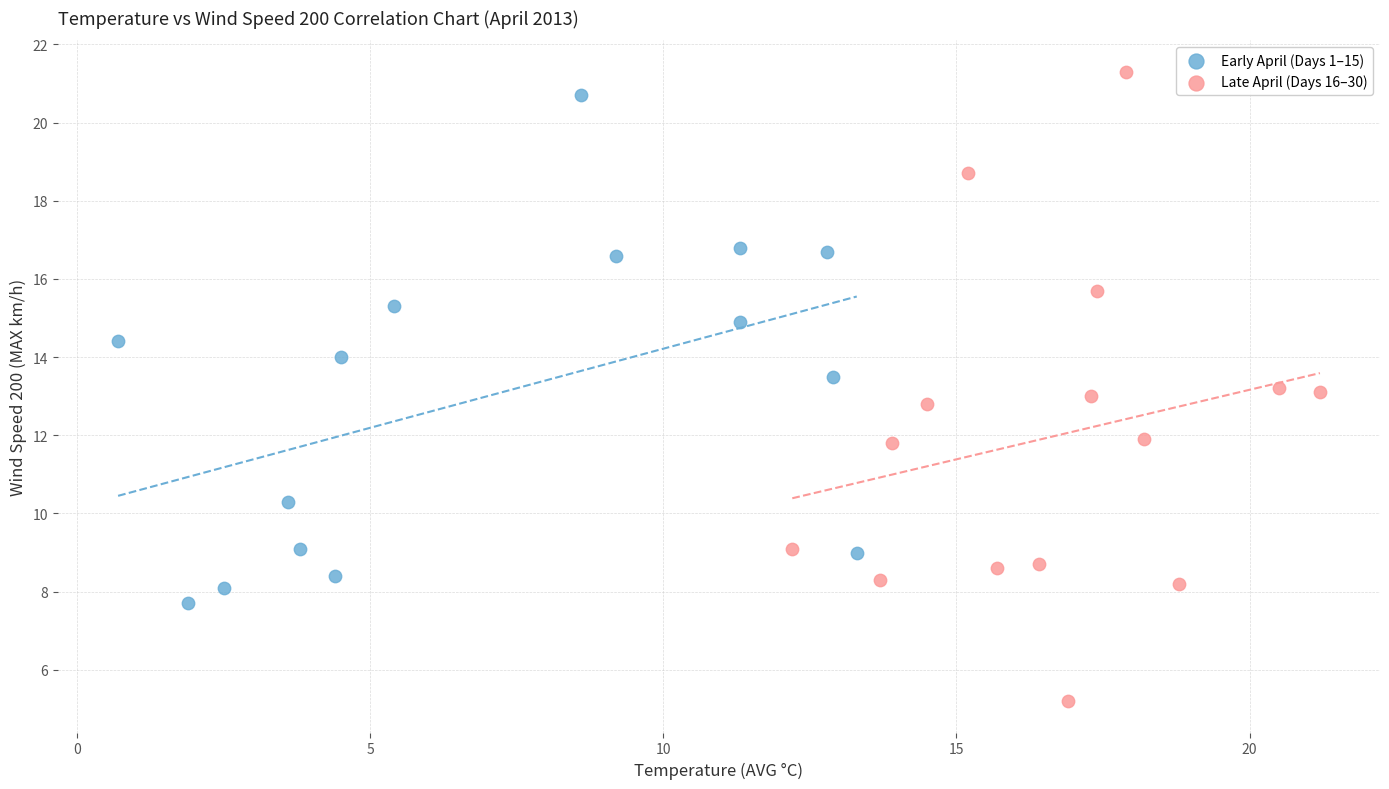

Which series has the largest Y range (max minus min)?

Late April (Days 16–30)